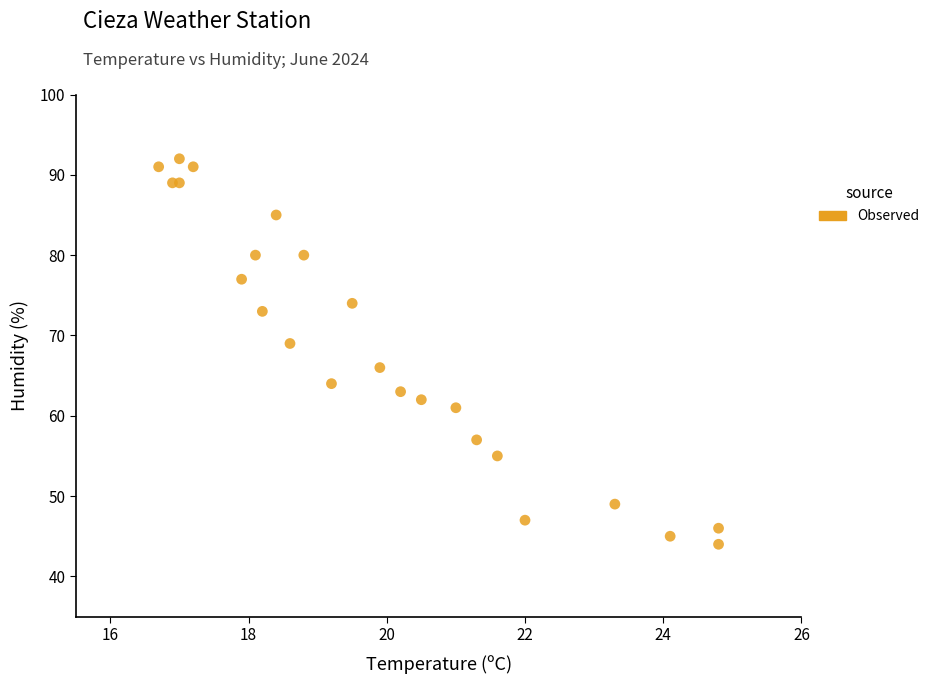

What Y value in the scatter plot is closest to 68?

69